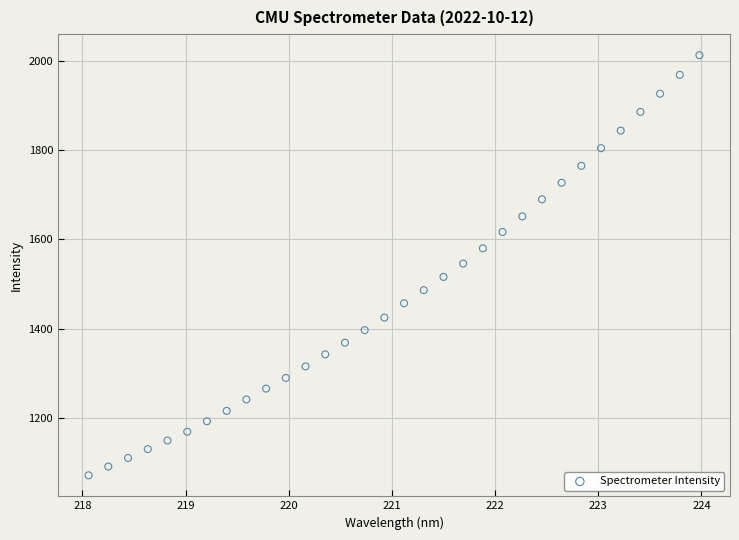

What is the range of X values (max minus min)?

5.9